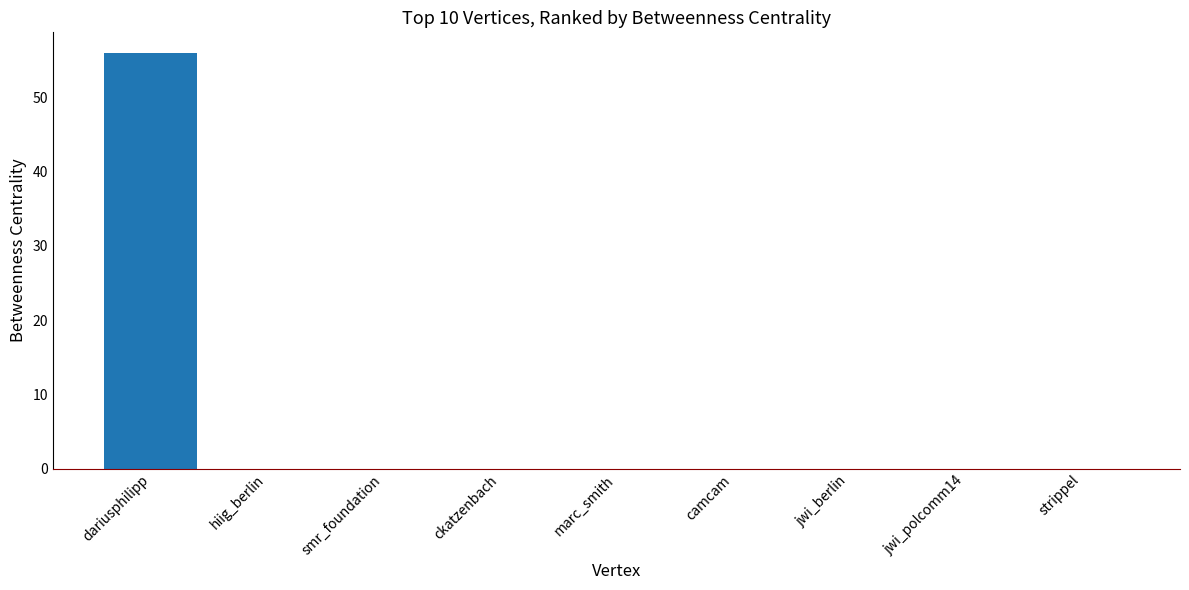

How many series are shown in this chart?

1